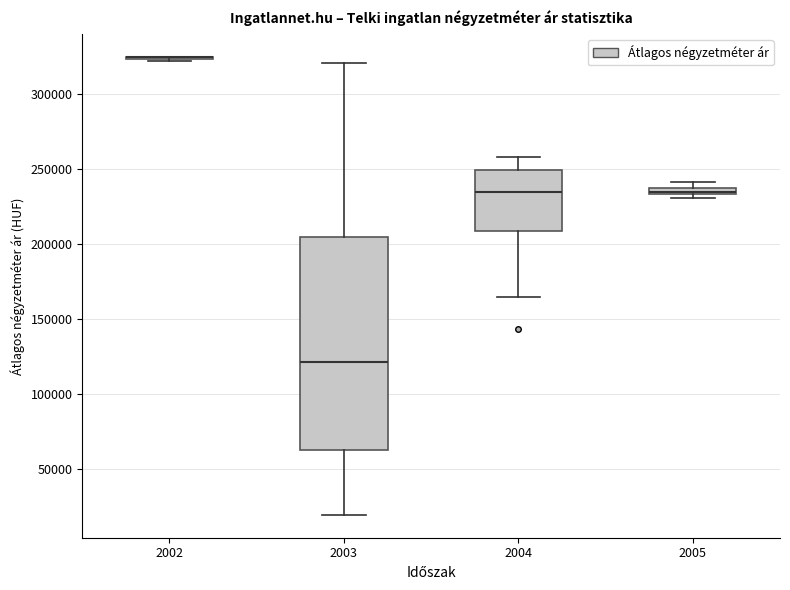

Where does the upper whisker of the box at x = 2004 end on the y-axis? The values are not printed on the chart, so give them approximately, as read against the axis.

260000